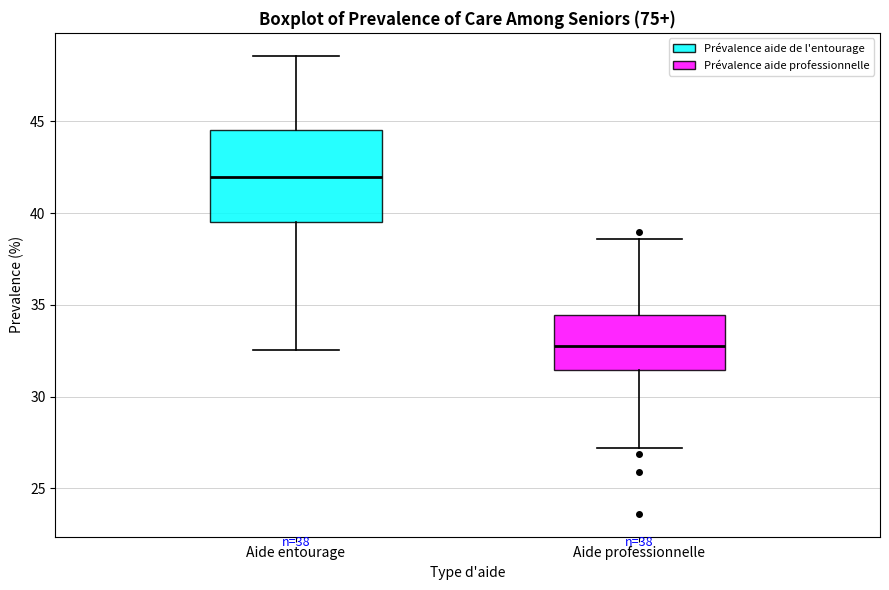

Which box's median line is the lowest?

Aide professionnelle